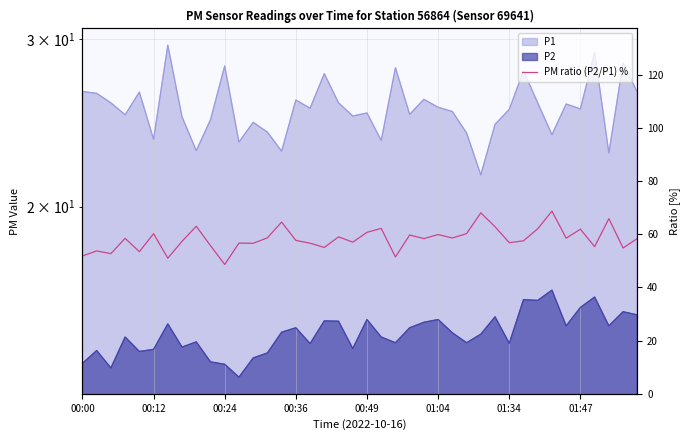

How many points are lower than both their immediate neighbors (excluding endpoints)?

14